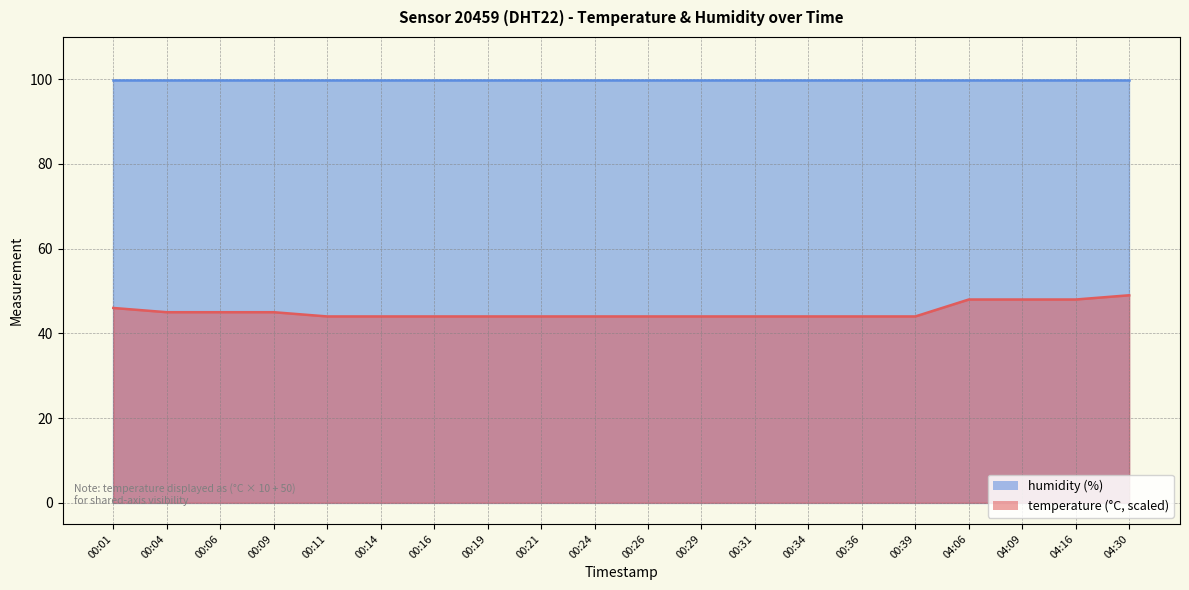

Count the values in the range 44 to 46.

16